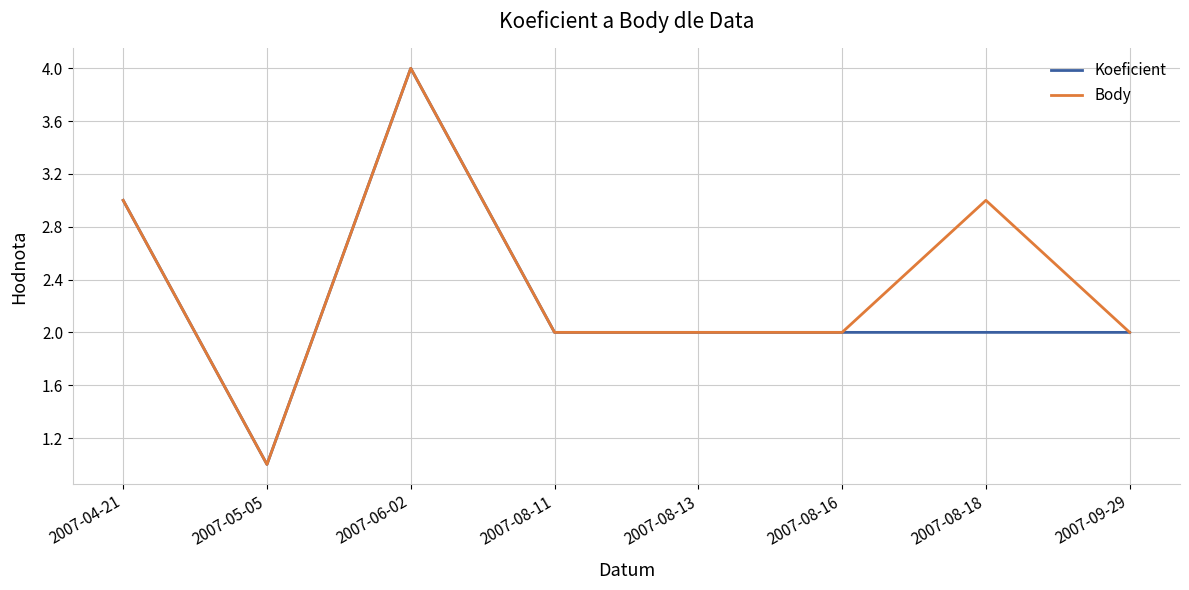

Reading right to left, extract all data points from this chart.

Koeficient: 2	2	2	2	2	4	1	3
Body: 2	3	2	2	2	4	1	3